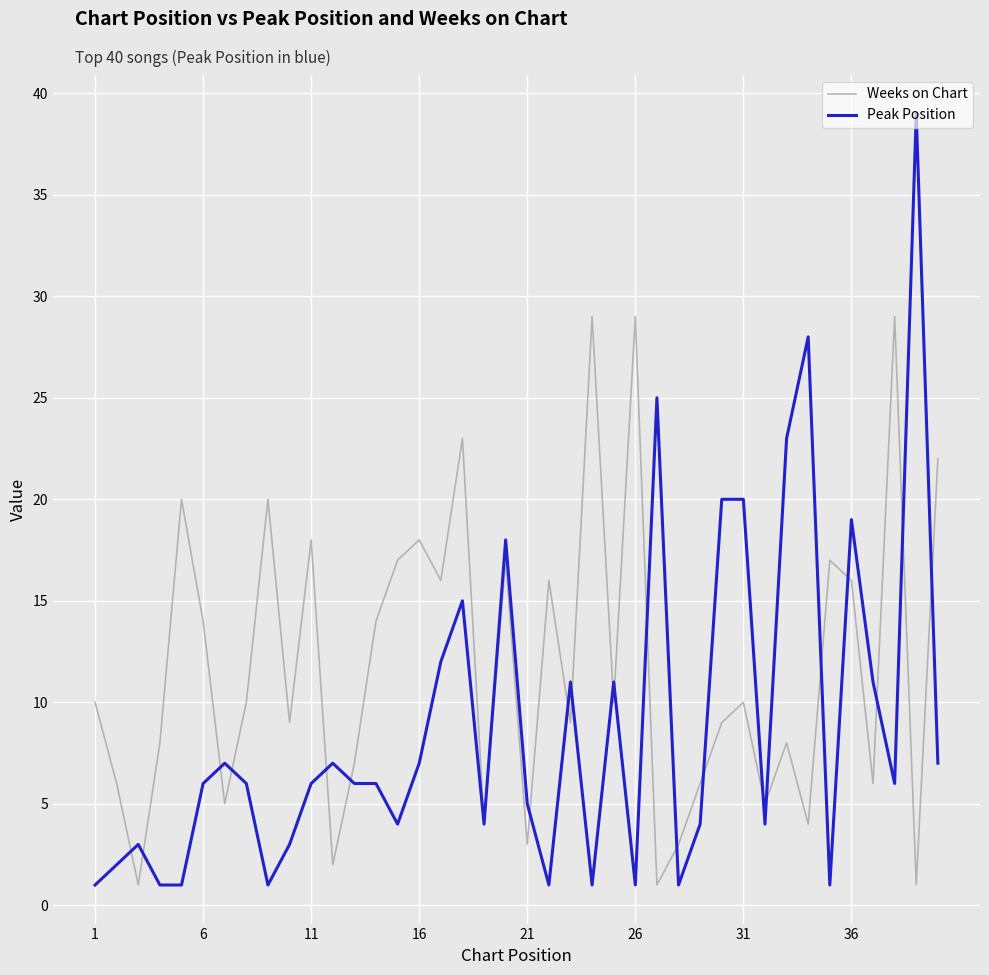

What is the greatest value displayed?

39